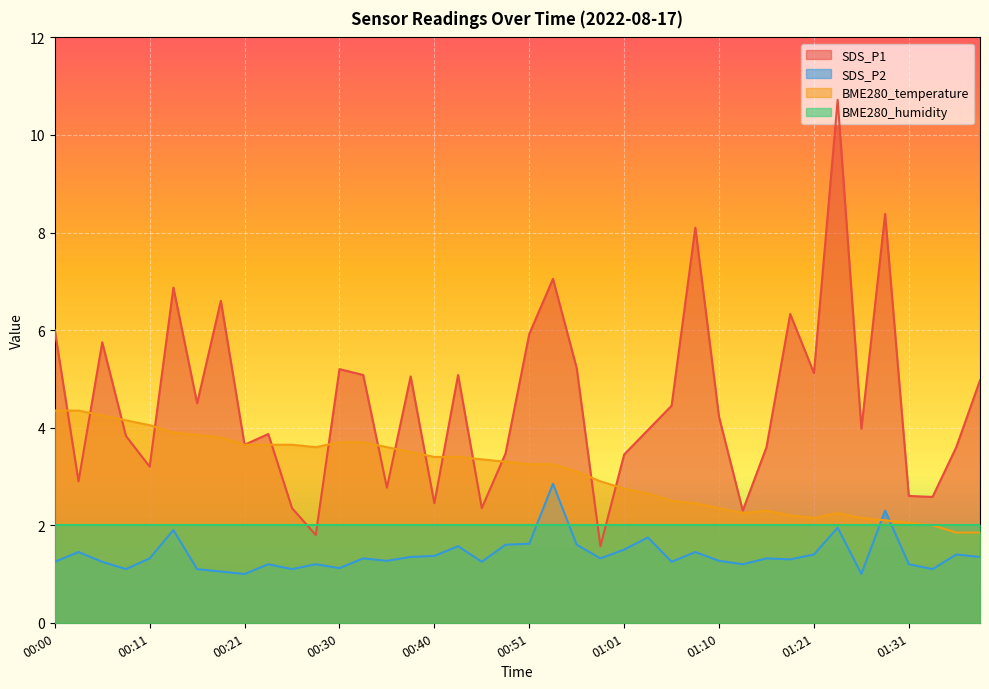

How many values in the BME280_temperature series are below 3?

17